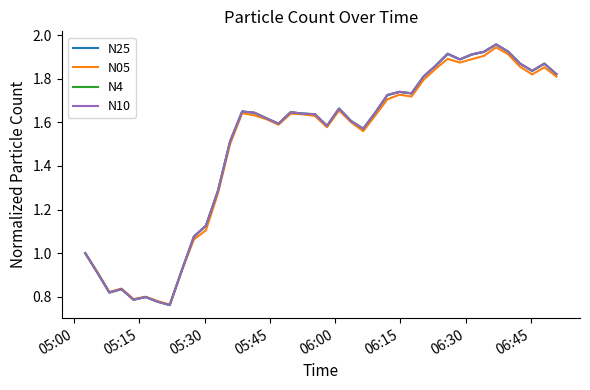

What are all the series names shown in the legend?

N25, N05, N4, N10